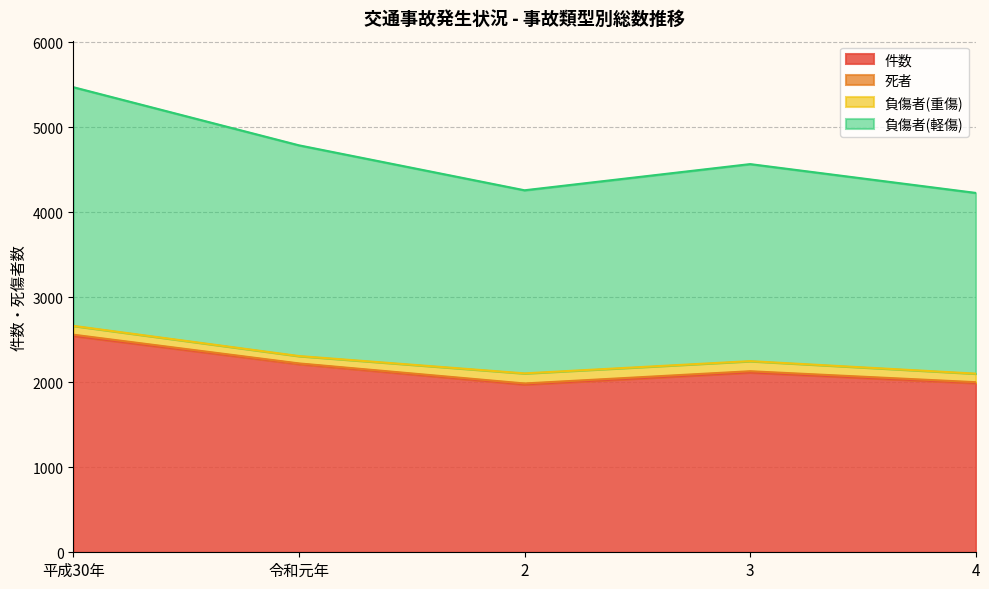

What is the average value of the 件数 series?

2169